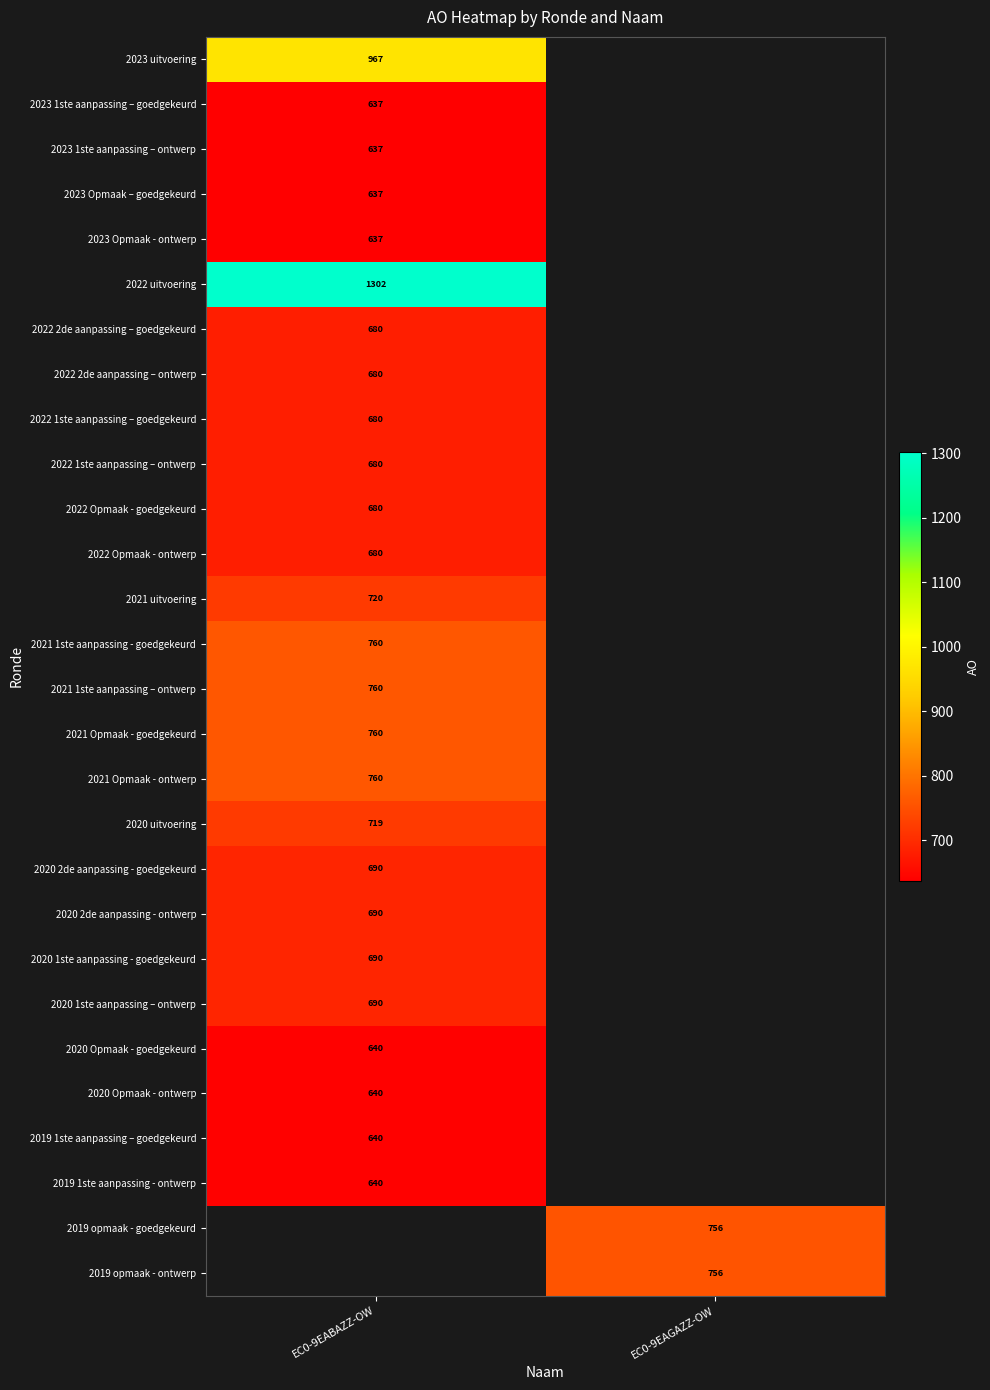

Count the number of categories in the chart.

2